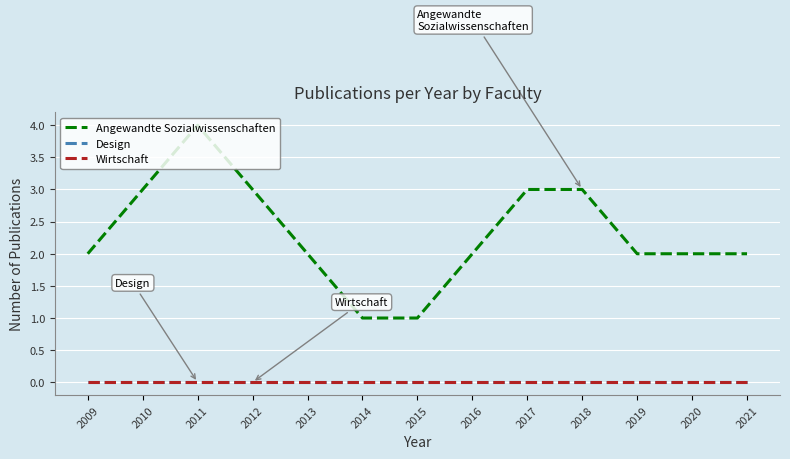

Count the Angewandte Sozialwissenschaften values in the range 2 to 3.

10